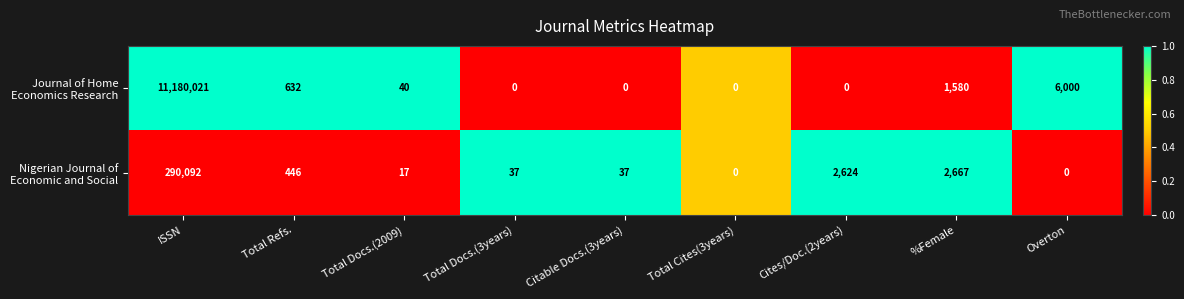

What is the spread (max minus min) of values at Citable Docs.(3years)?

37